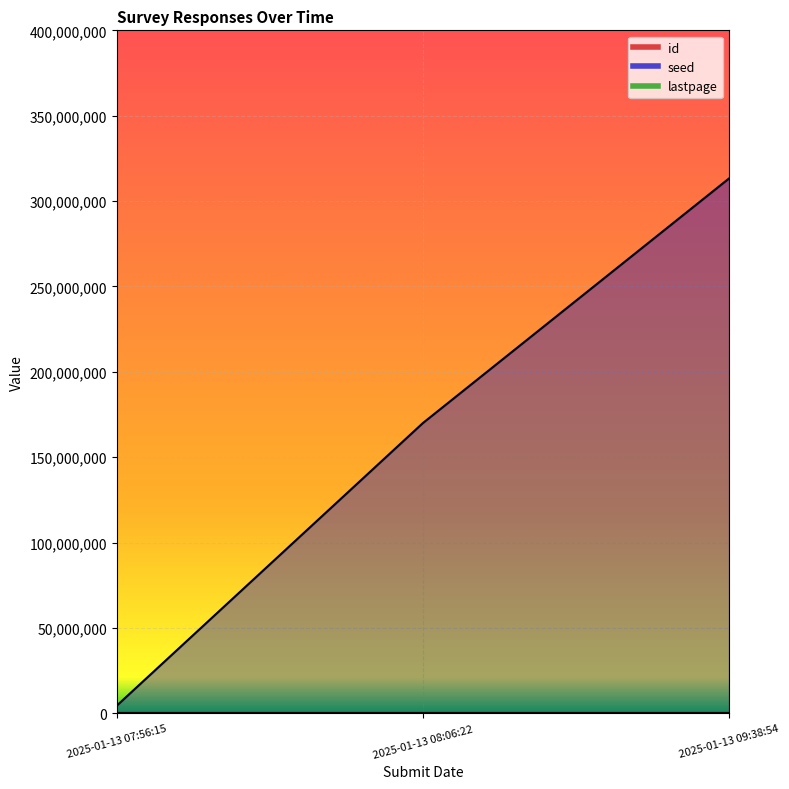

Count the number of categories in the chart.

3